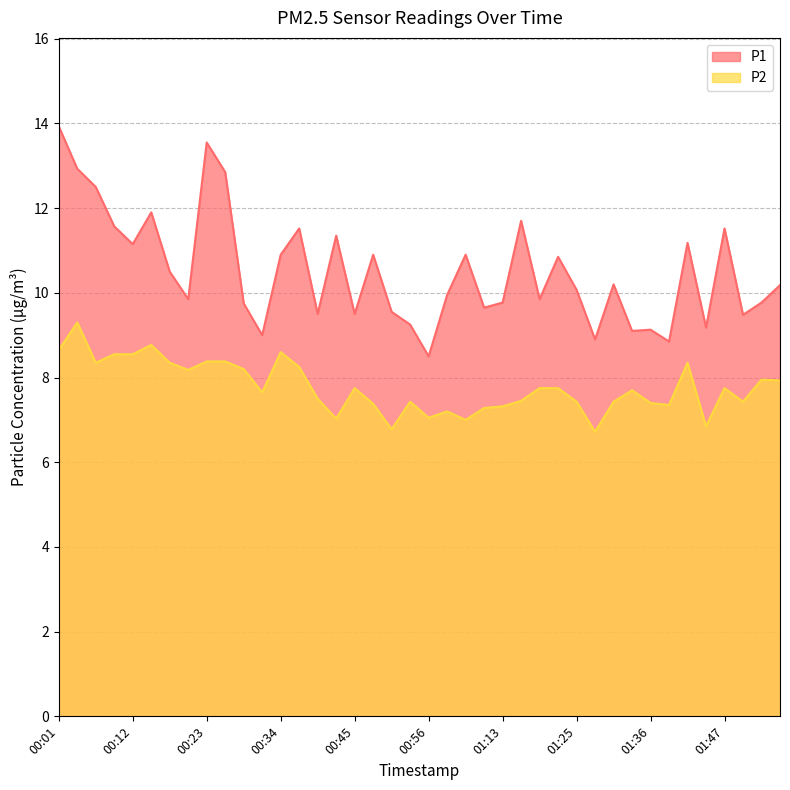

The value of P2 at 01:44 is 2.8. True or false?

False